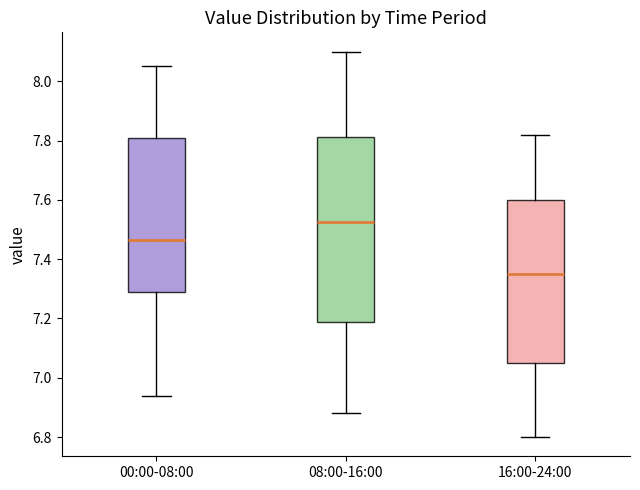

Where is the upper edge of the box for 00:00-08:00 on the y-axis? The values are not printed on the chart, so give them approximately, as read against the axis.

7.82